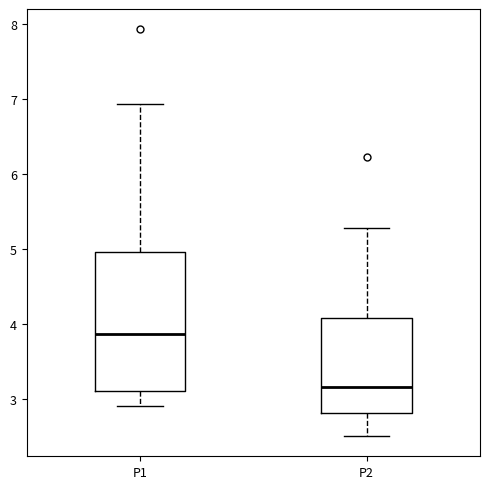

Which box's median line is the highest?

P1